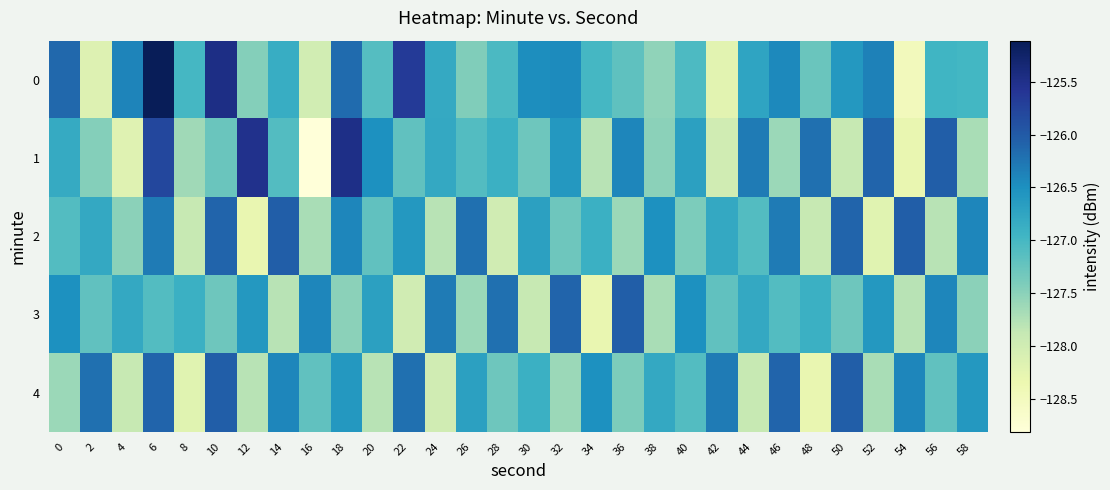

Which has a higher value, 26 or 34?

34